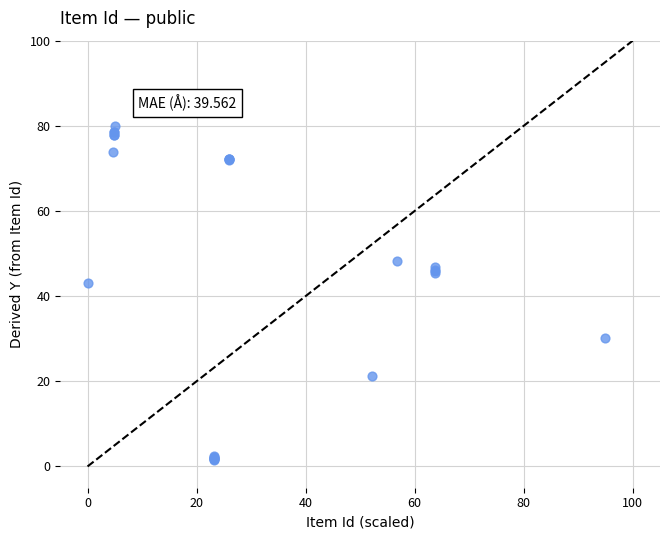

What Y value in the scatter plot is closest to 40?

43.0